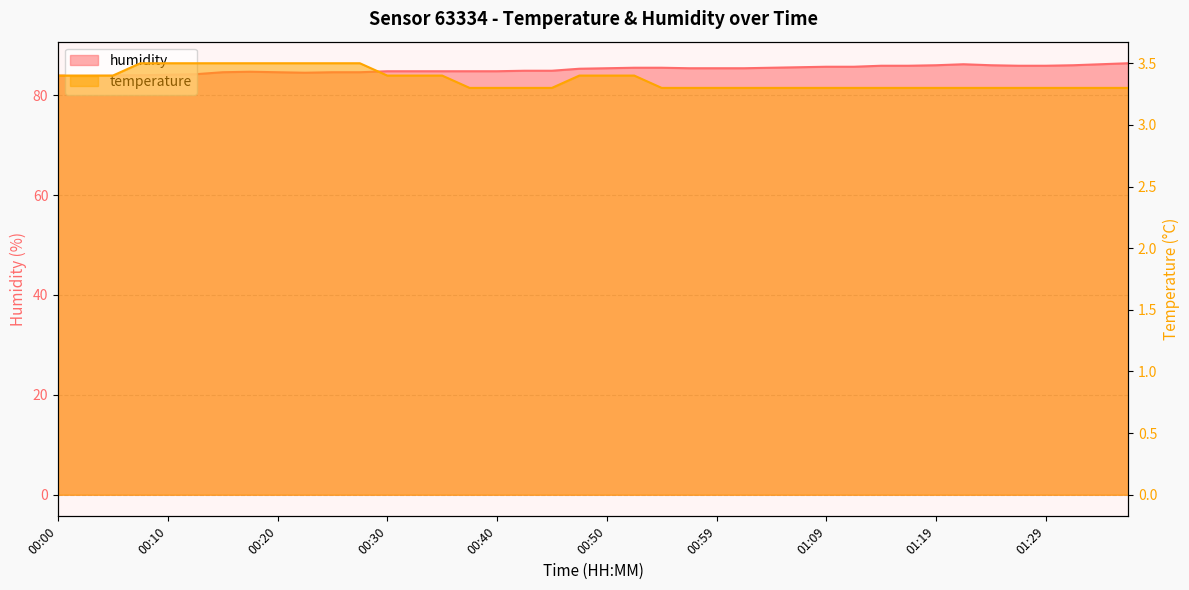

Which category has the highest value across all series?

01:36